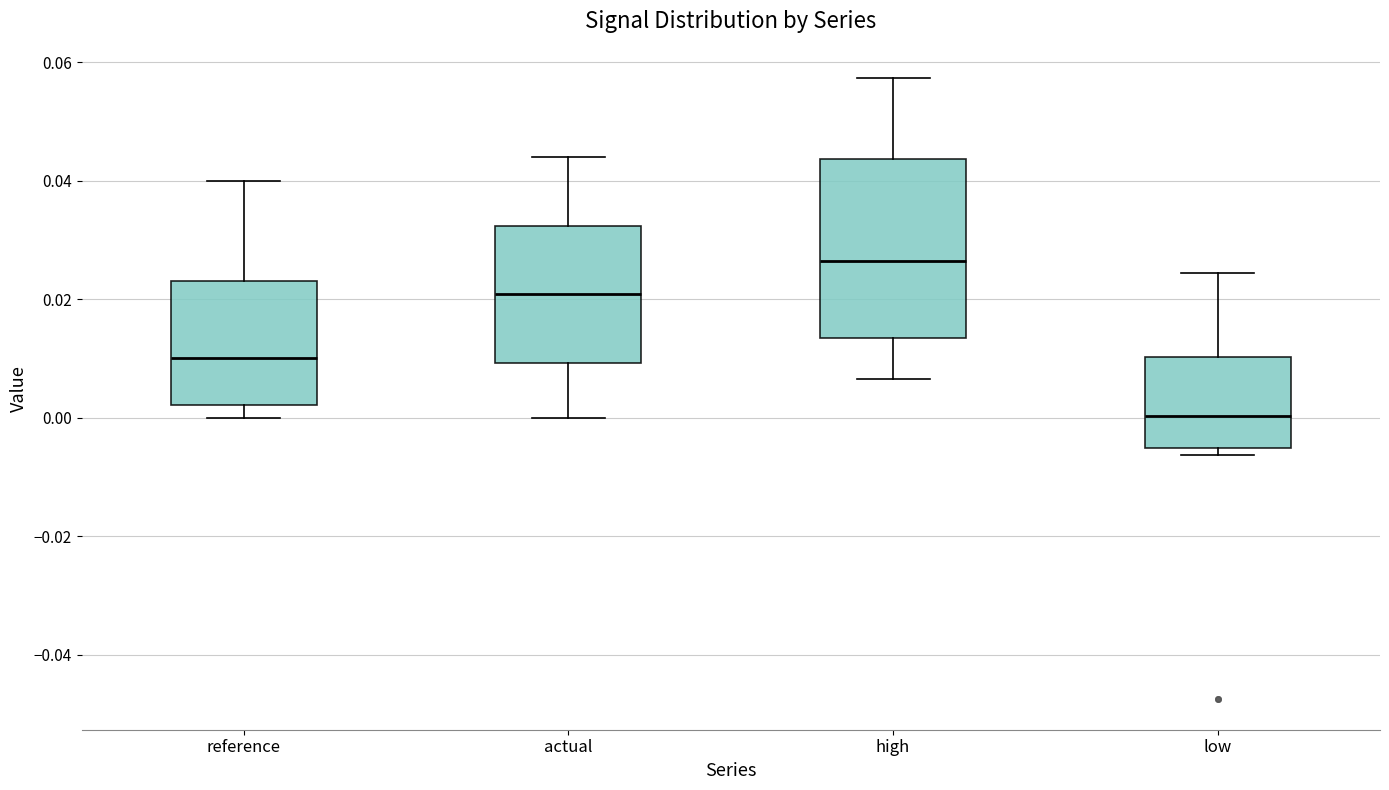

Where is the lower edge of the box for high on the y-axis? The values are not printed on the chart, so give them approximately, as read against the axis.

0.014